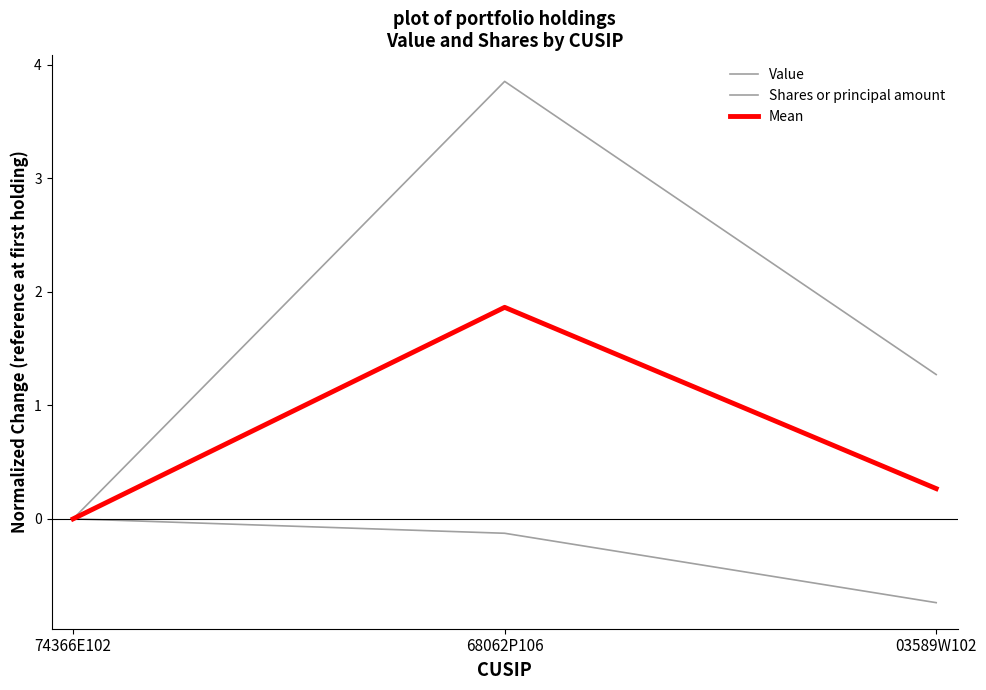

What is the sum of the Value values at 03589W102 and 74366E102?

-0.7